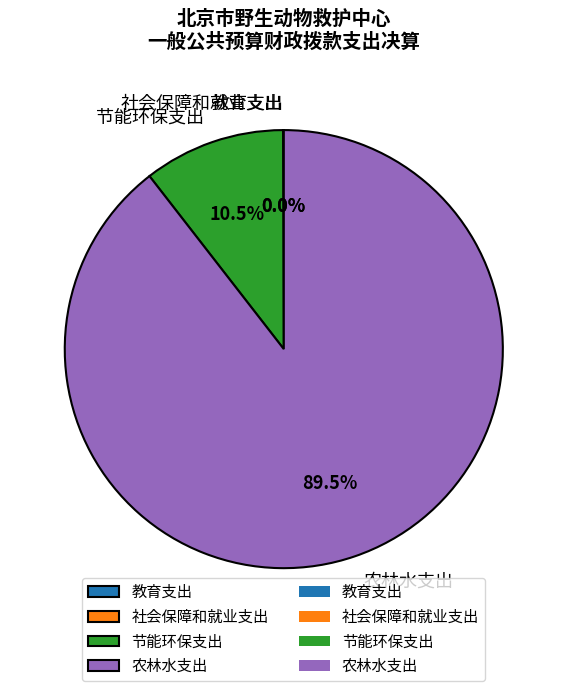

What portion of the pie excludes 节能环保支出?

89.5%